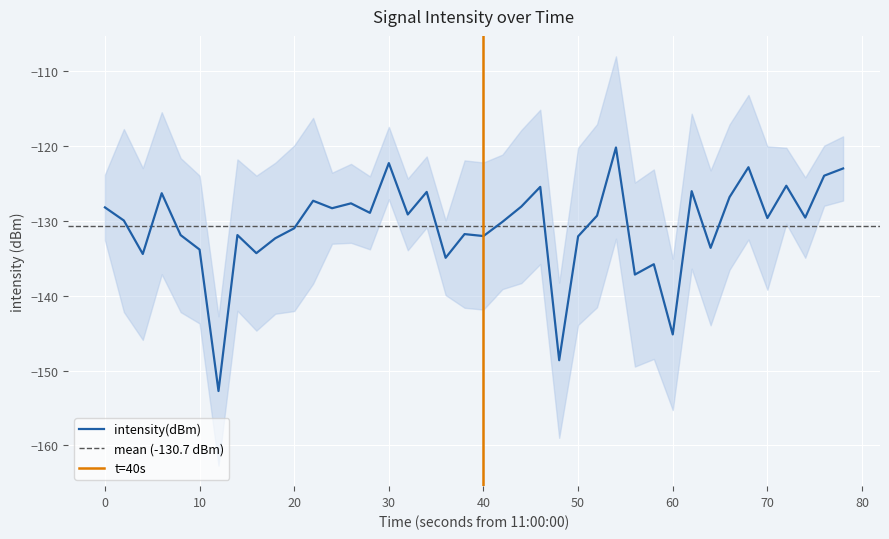

Is it true that intensity(dBm) equals -145.2 at 60?

True